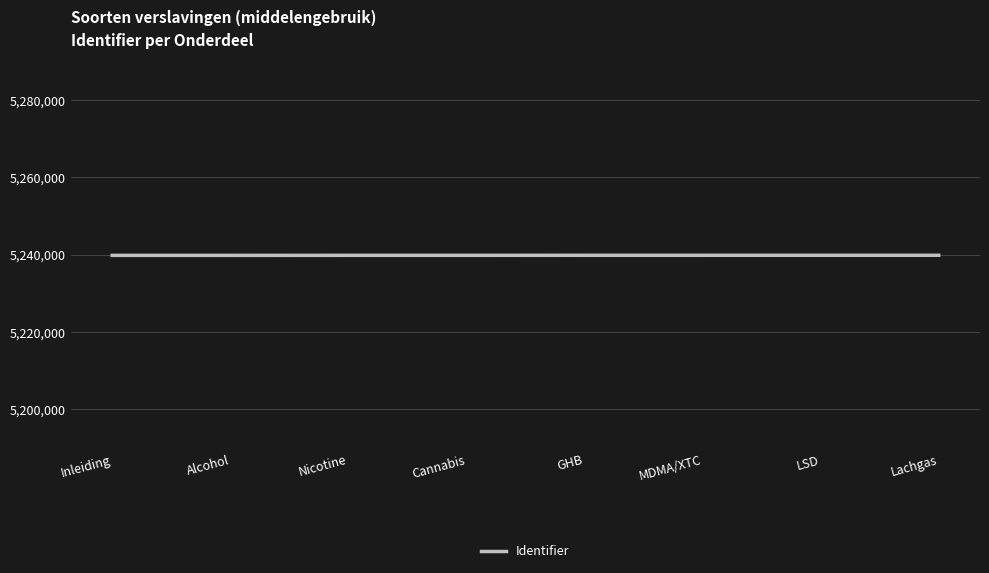

What is the sum of all values?

41918628